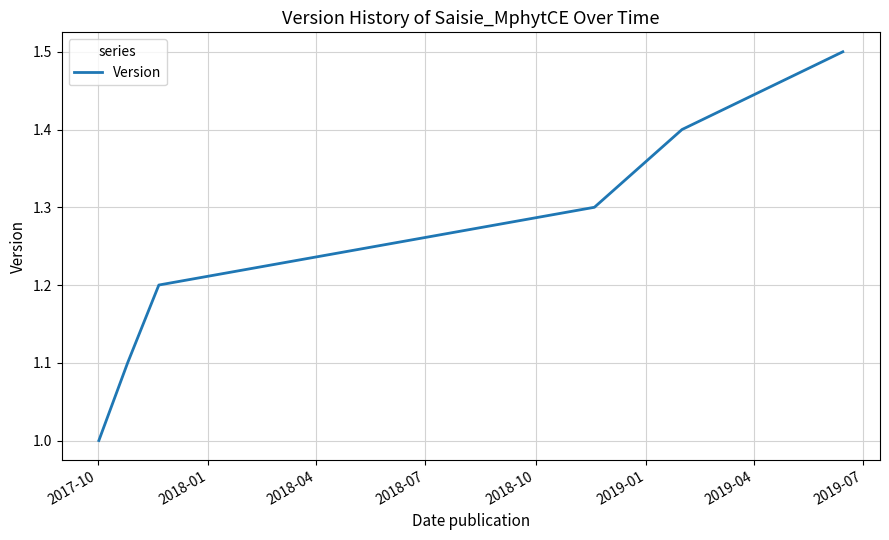

What is the greatest value displayed?

1.5